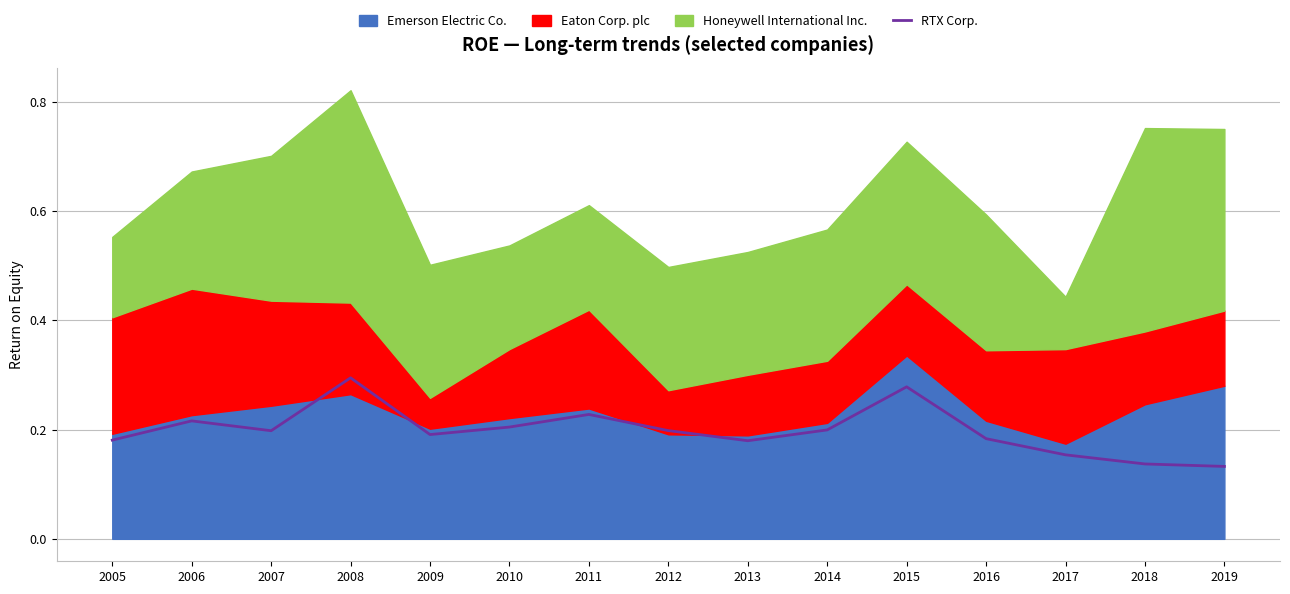

At which category does the chart reach its minimum across all series?

2019